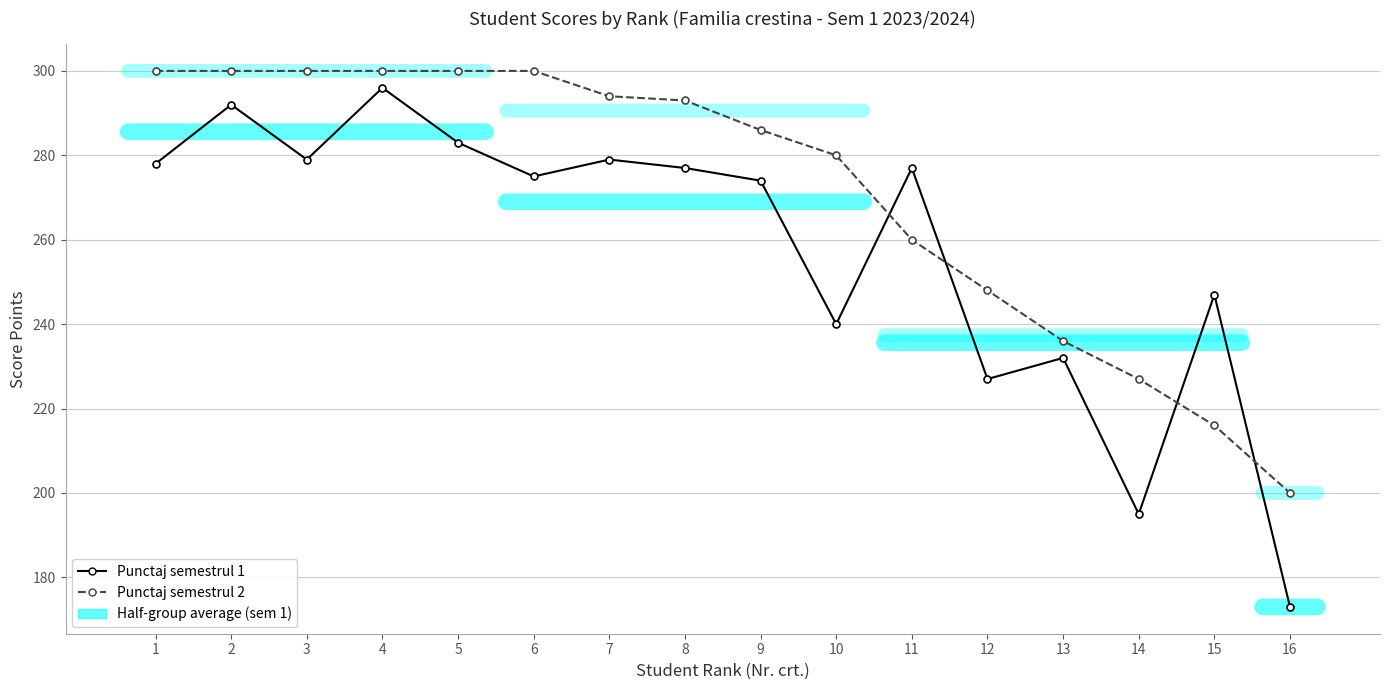

True or false: Punctaj semestrul 2 and Punctaj semestrul 1 cross at least once.

True